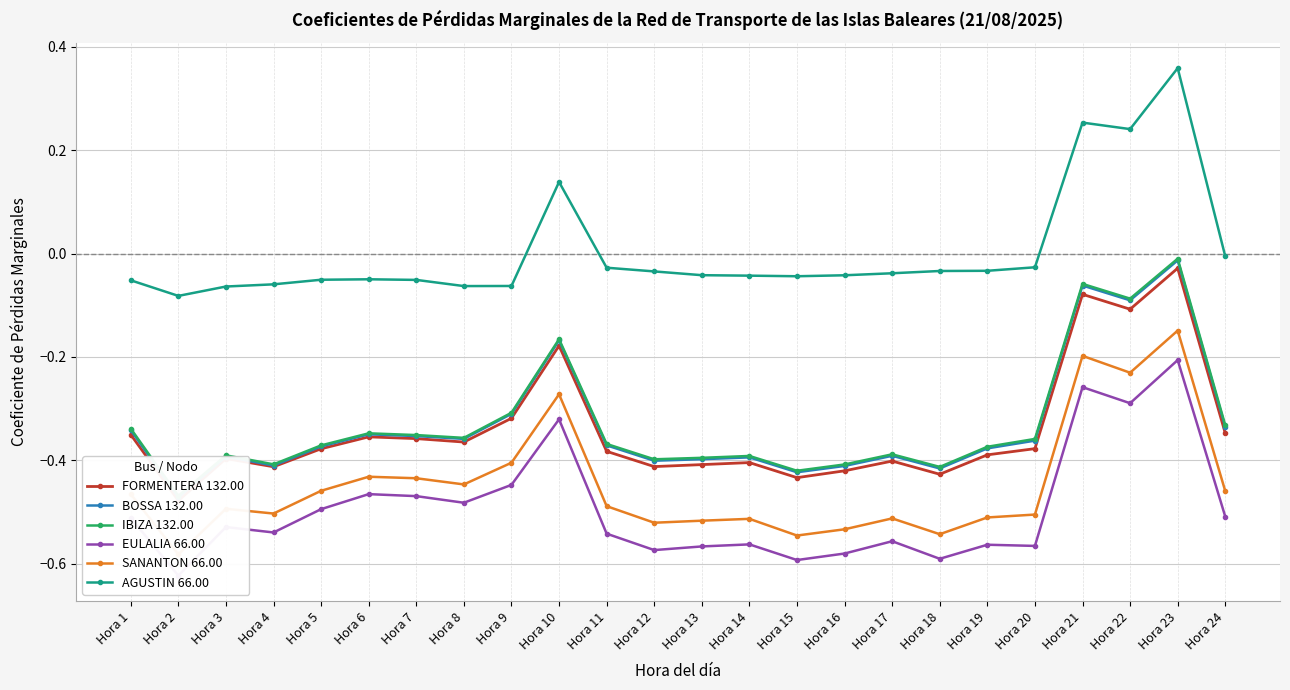

True or false: BOSSA 132.00 and AGUSTIN 66.00 cross at least once.

False